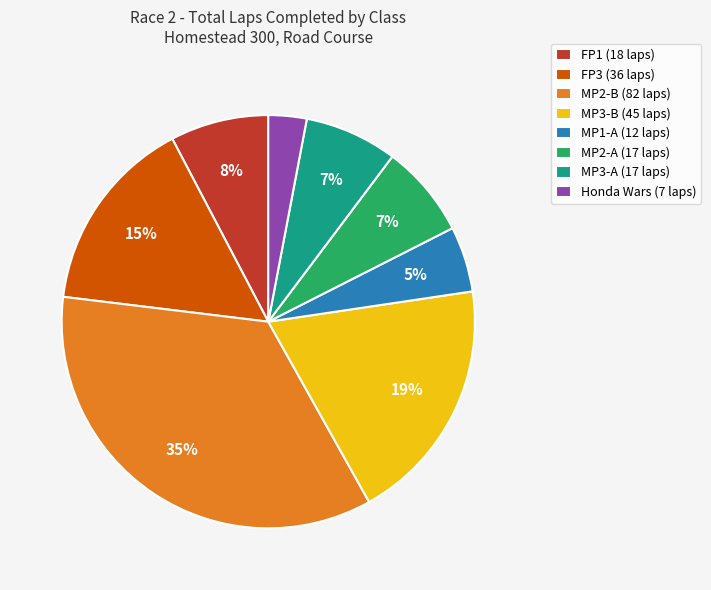

To the nearest percent, what portion does MP3-A (17 laps) represent?

7%